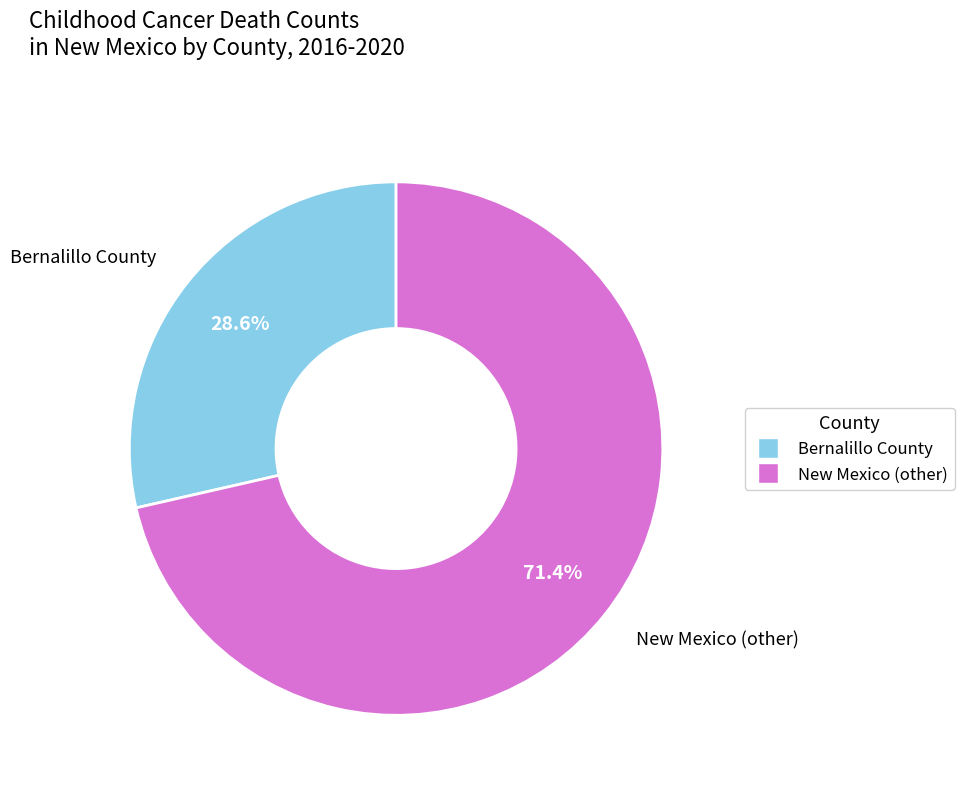

What is the largest slice in the pie chart?

New Mexico (other)